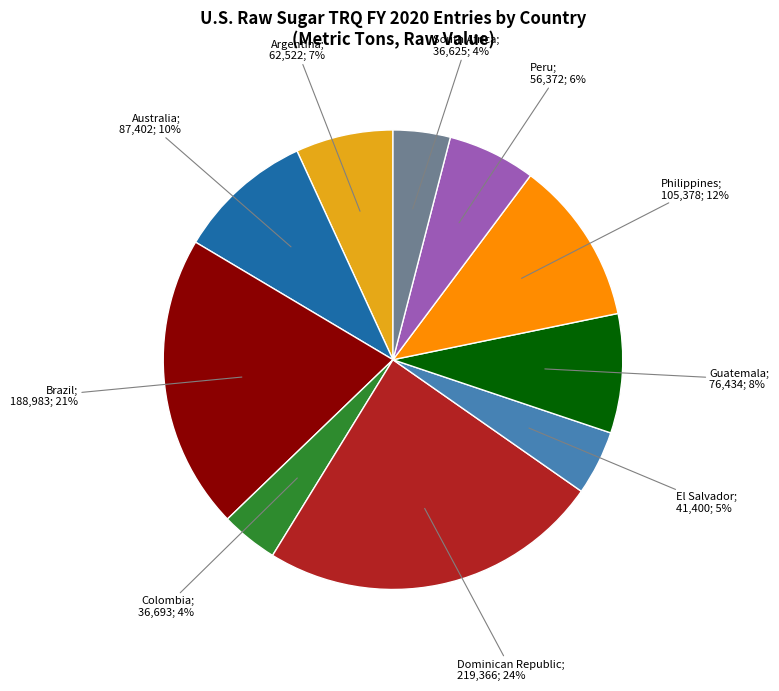

How many slices are in this pie chart?

10